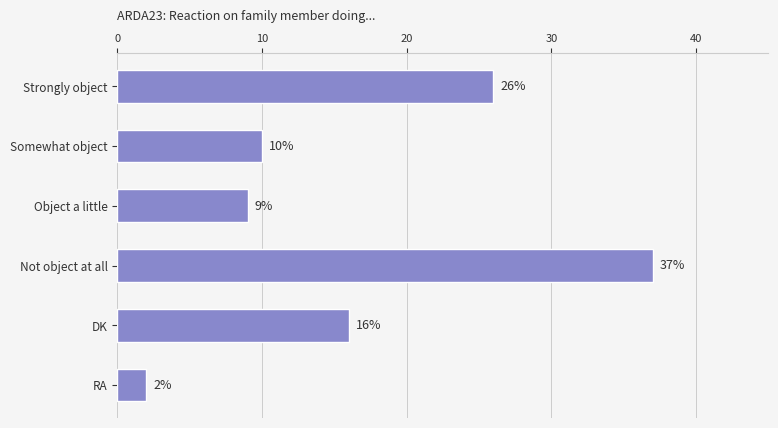

Which has a higher value, Strongly object or Object a little?

Strongly object